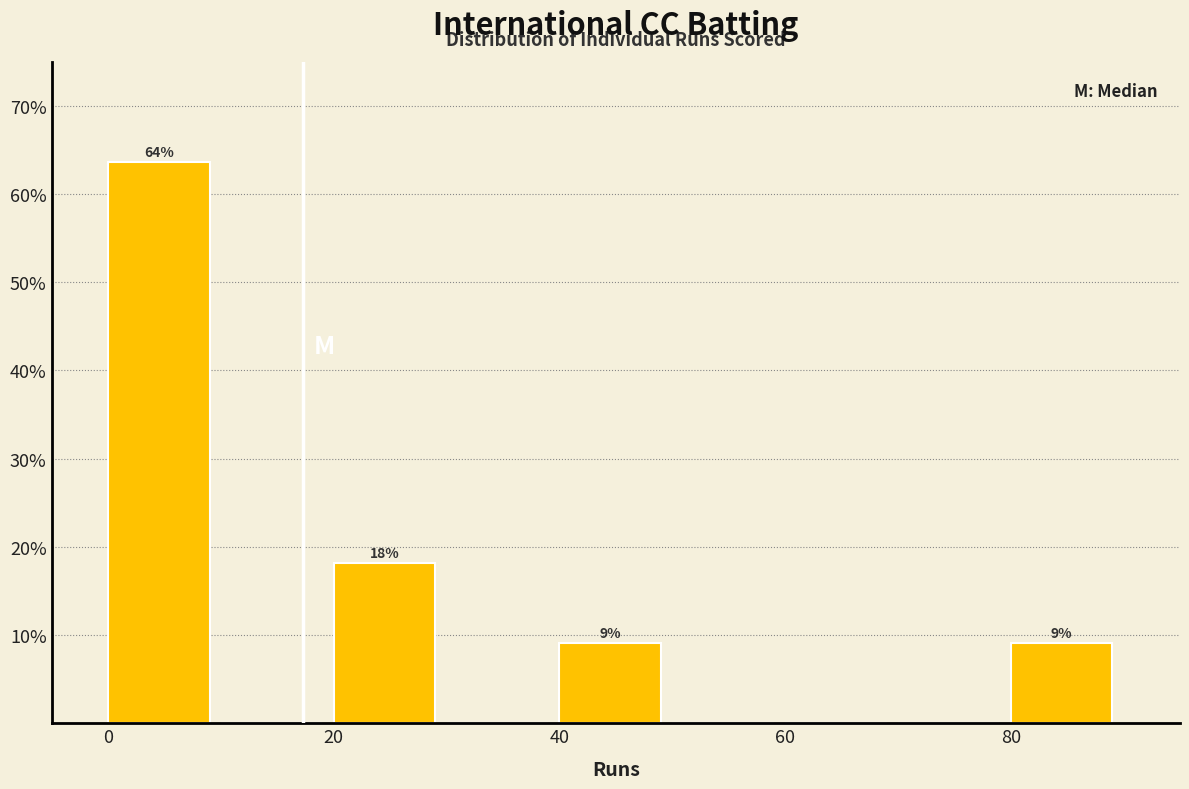

Which range on the x-axis has the tallest bar?

0 to 10